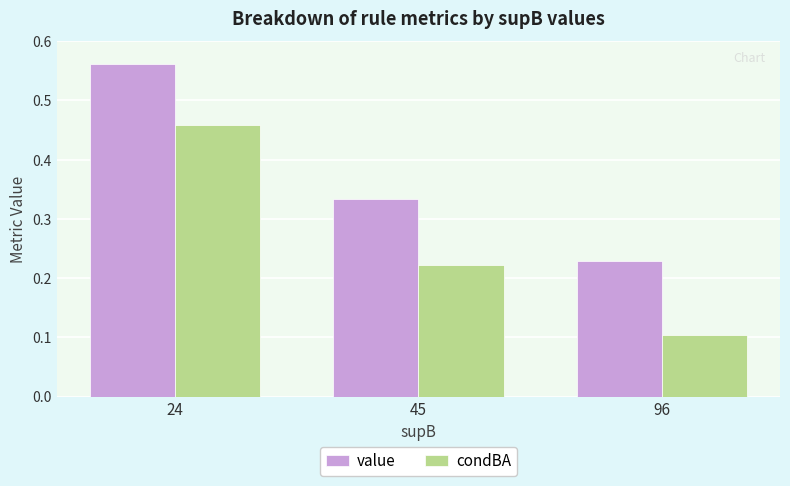

Which series has the largest total across all categories?

value